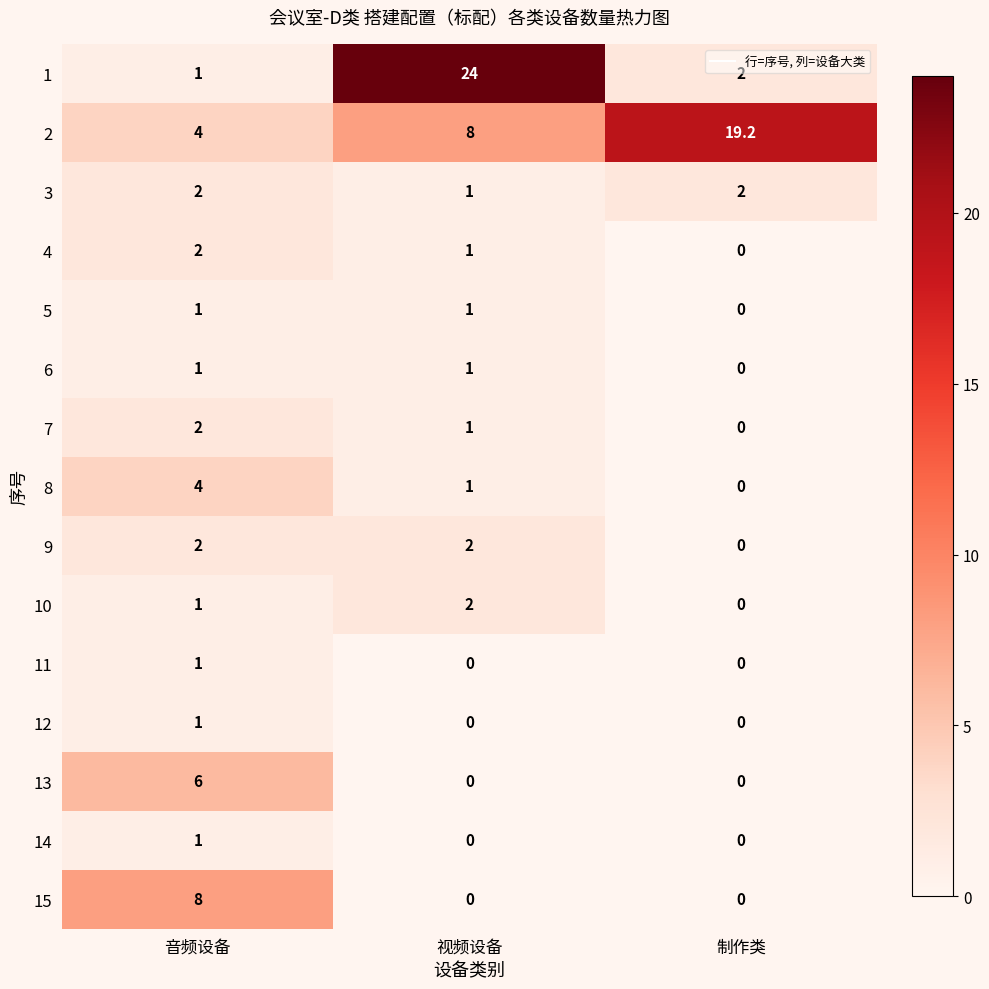

Read the 5 value at 音频设备.

1.0